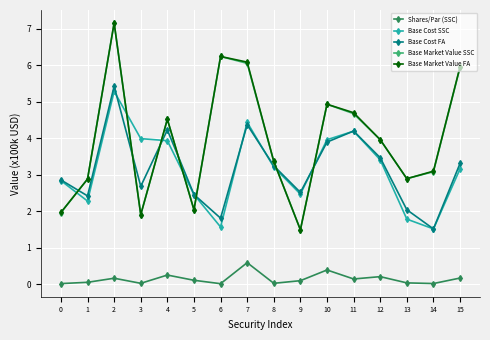

What is the difference between the maximum and second lowest values in the Base Cost SSC series?

3.7